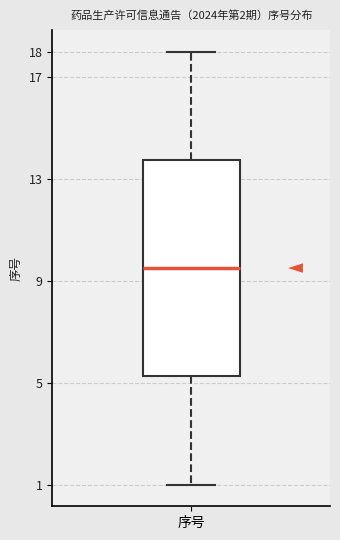

Read this box plot against the y-axis: the position of the median line, the range covered by the box, and the ends of both whiskers. The values are not printed on the chart, so give them approximately, as read against the axis.

median 9.5, box 5.3 to 13.8, whiskers 1.0 to 18.0